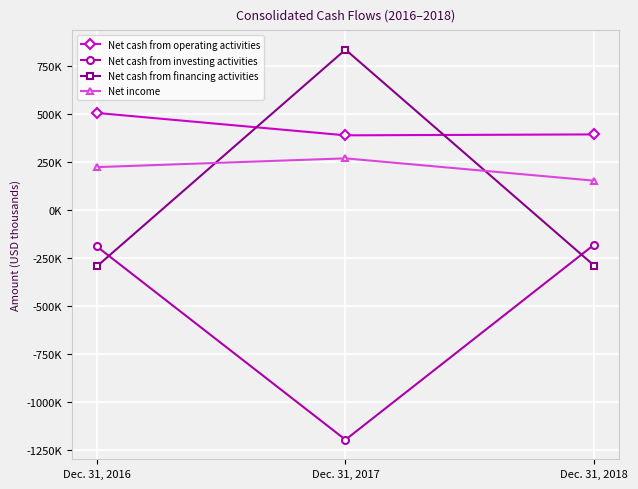

Reading left to right, extract all data points from this chart.

Net cash from operating activities: Dec. 31, 2016=506520	Dec. 31, 2017=389765	Dec. 31, 2018=394551
Net cash from investing activities: Dec. 31, 2016=-189922	Dec. 31, 2017=-1197677	Dec. 31, 2018=-180338
Net cash from financing activities: Dec. 31, 2016=-293610	Dec. 31, 2017=836755	Dec. 31, 2018=-289468
Net income: Dec. 31, 2016=223994	Dec. 31, 2017=269659	Dec. 31, 2018=153351